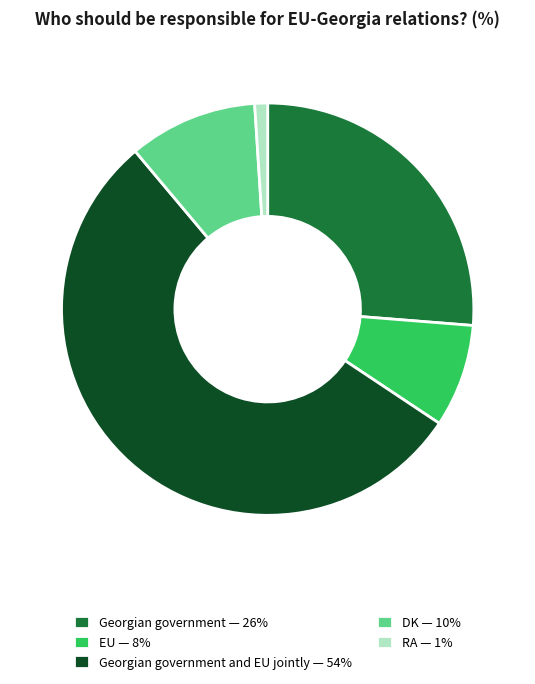

Rank the categories by value from highest to lowest.

Georgian government and EU jointly — 54%, Georgian government — 26%, DK — 10%, EU — 8%, RA — 1%